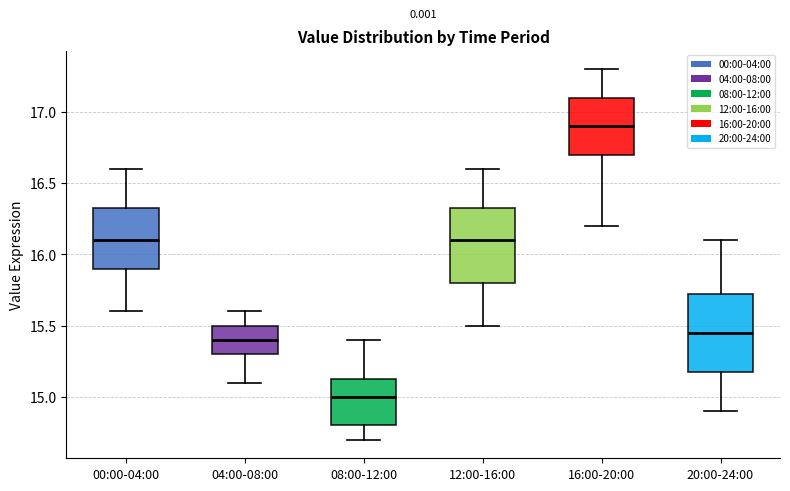

Reading left to right, read every box against the y-axis: the position of its median line, the range the box covers, and the ends of its whiskers. The values are not printed on the chart, so give them approximately, as read against the axis.

00:00-04:00: median 16.10, box 15.90 to 16.35, whiskers 15.60 to 16.60
04:00-08:00: median 15.40, box 15.30 to 15.50, whiskers 15.10 to 15.60
08:00-12:00: median 15.00, box 14.80 to 15.15, whiskers 14.70 to 15.40
12:00-16:00: median 16.10, box 15.80 to 16.35, whiskers 15.50 to 16.60
16:00-20:00: median 16.90, box 16.70 to 17.10, whiskers 16.20 to 17.30
20:00-24:00: median 15.45, box 15.20 to 15.75, whiskers 14.90 to 16.10